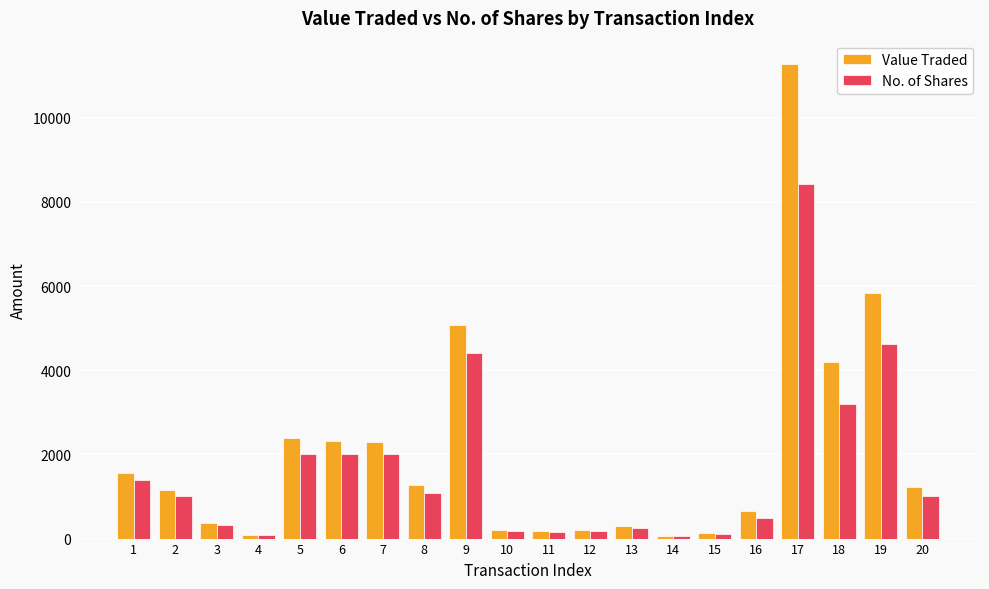

At which label does No. of Shares reach its peak?

17